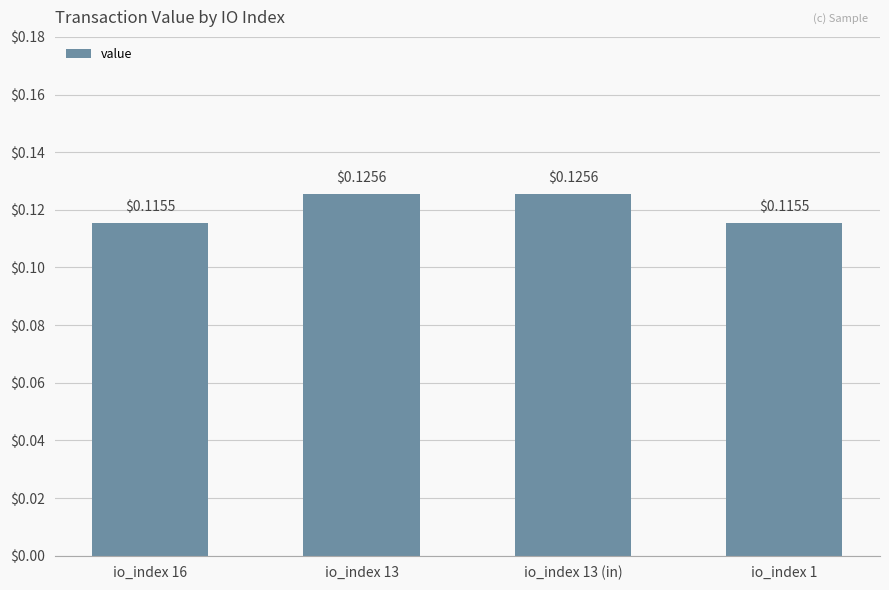

What is the sum of the values at io_index 13 (in) and io_index 13?

0.3